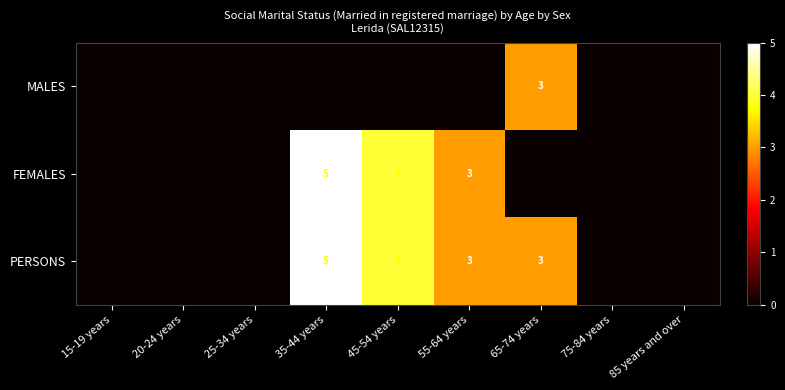

Which category has the lowest value across all series?

15-19 years